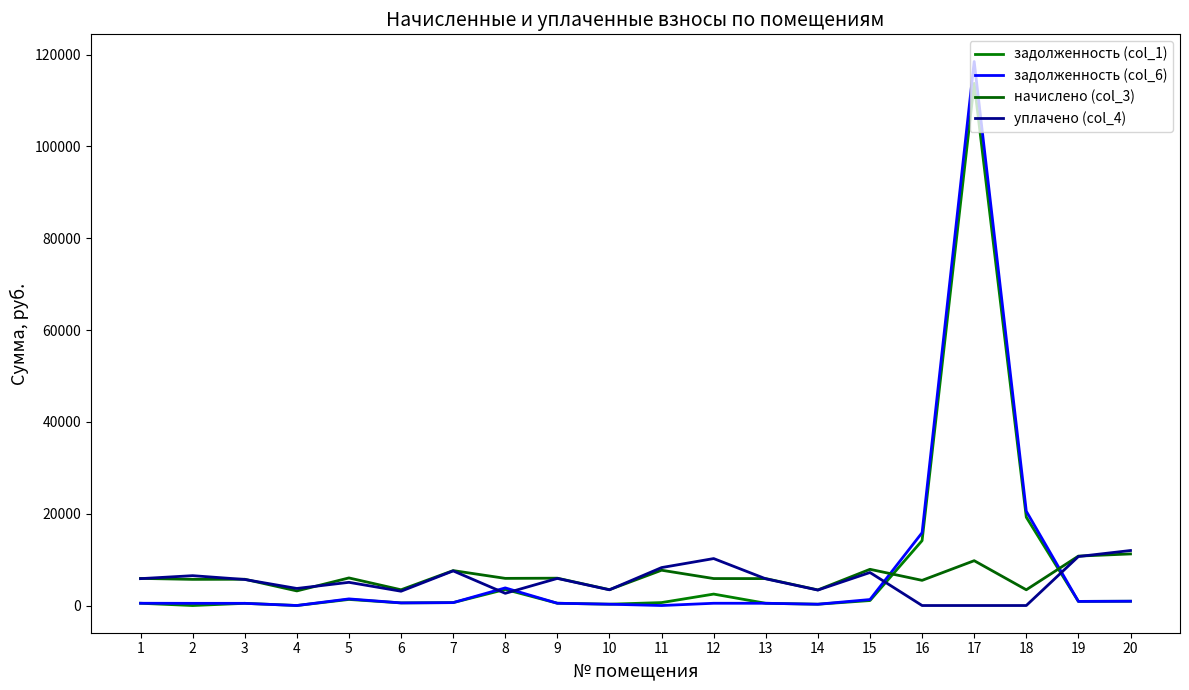

How many categories are shown in the chart?

20